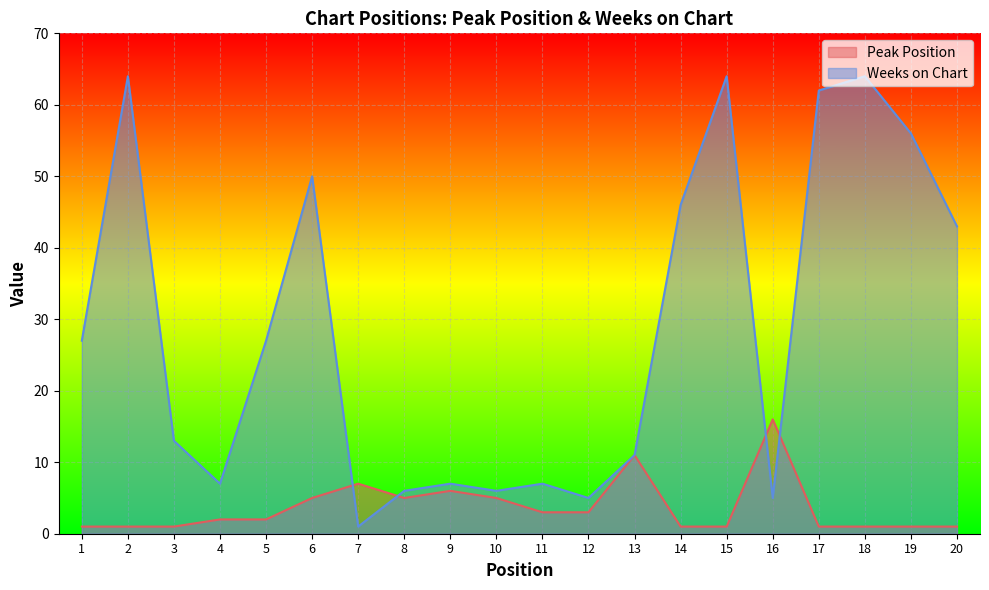

How many data points in Peak Position are less than 2?

9